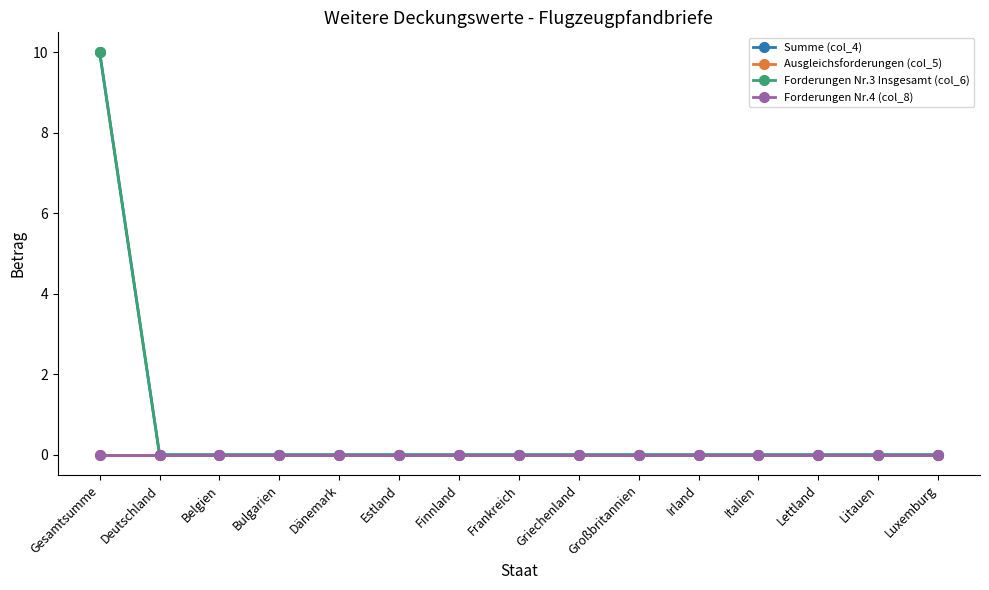

What is the label of the 15th point from the right?

Gesamtsumme